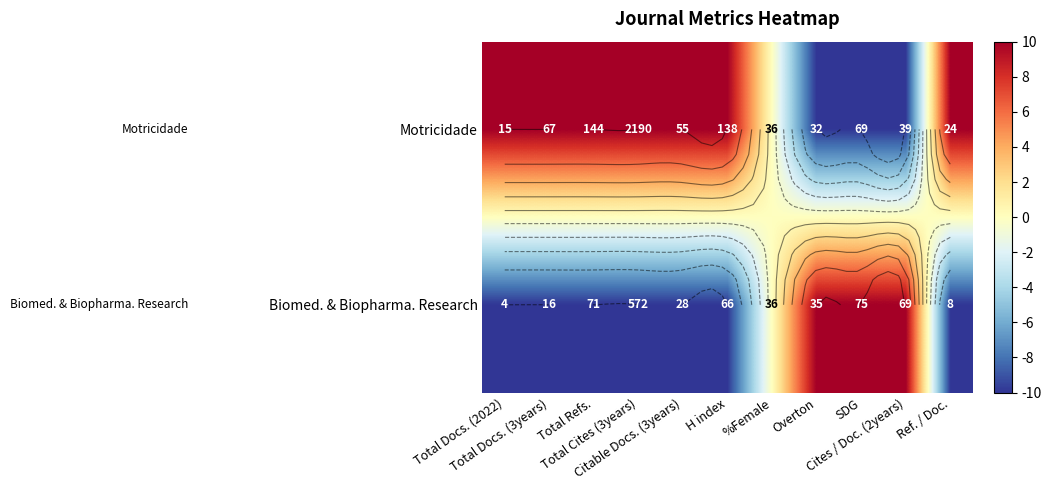

What is the spread (max minus min) of values at Ref. / Doc.?

20